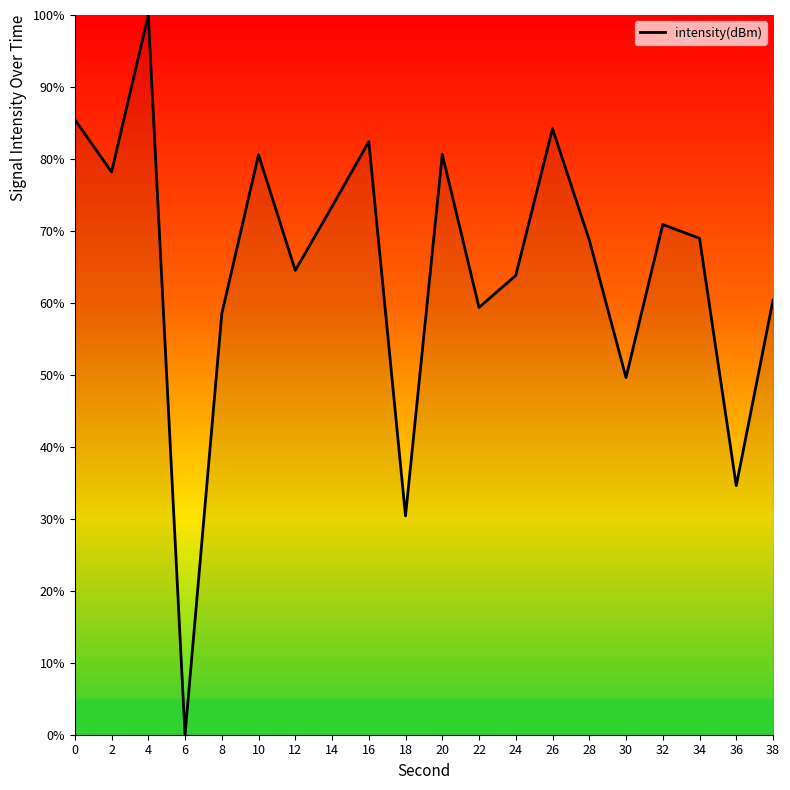

How many interior local valleys (lower than both neighbors) does the data have?

7